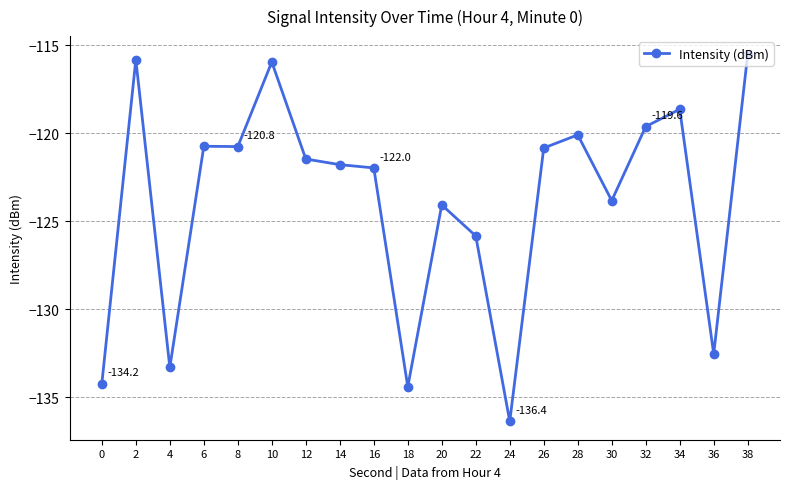

The chart shows a value of -201.4 at 24. True or false?

False